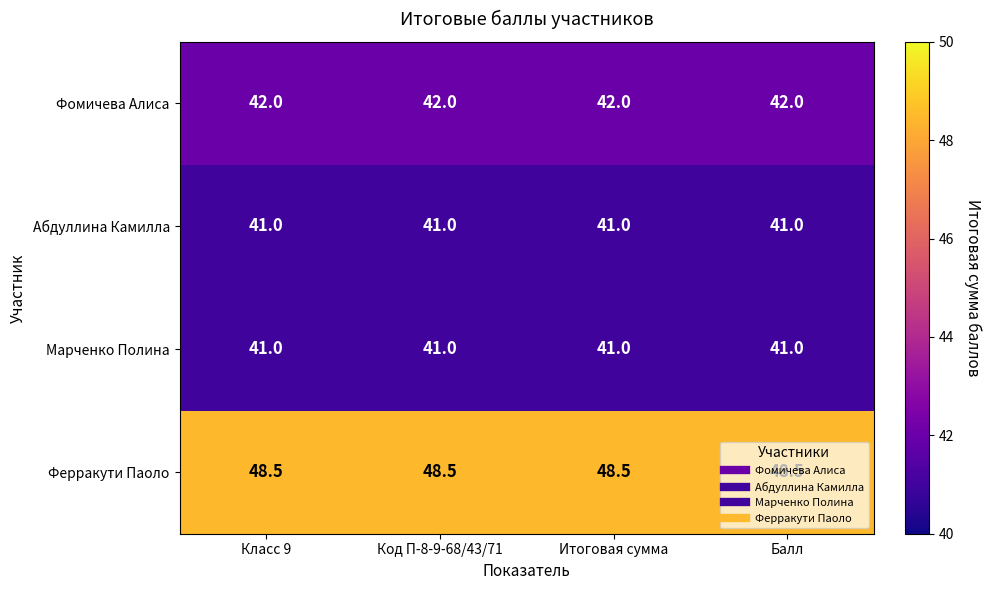

What is the sum of the Марченко Полина values at Класс 9 and Итоговая сумма?

82.0